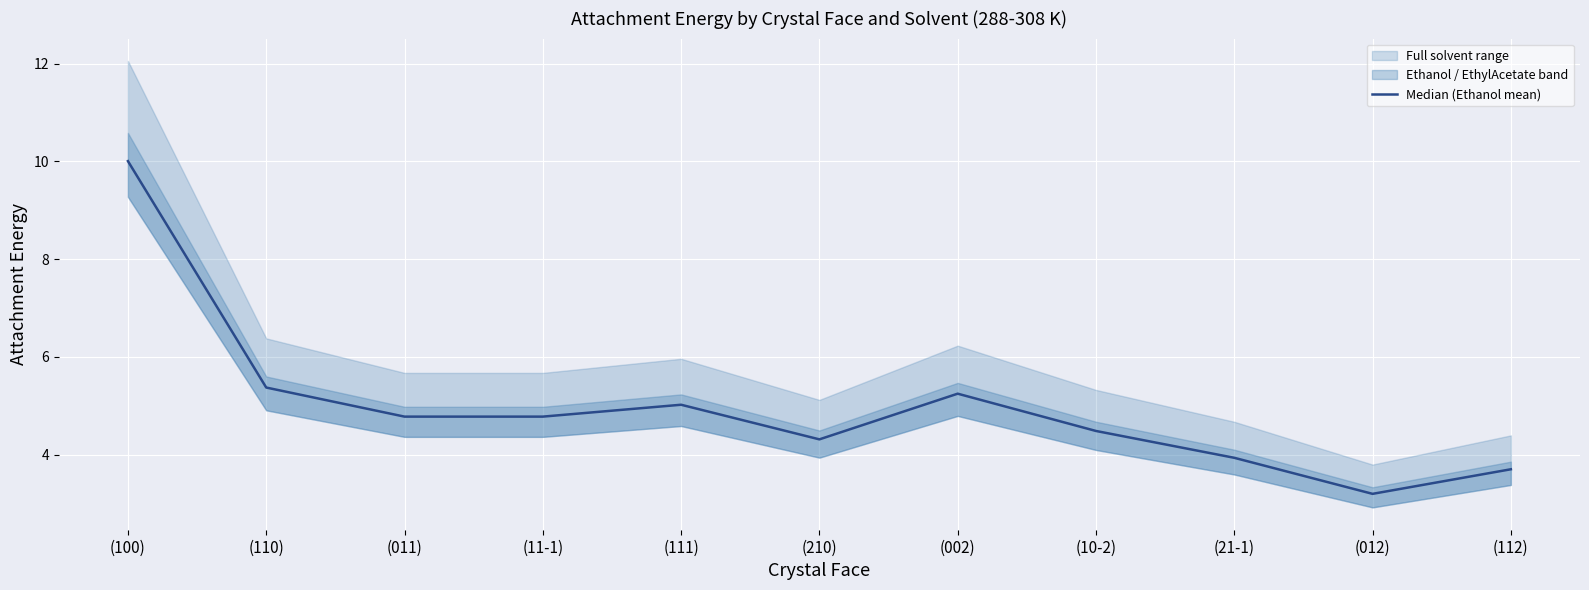

List the labels in order of value, smallest first.

(012), (112), (21-1), (210), (10-2), (011), (11-1), (111), (002), (110), (100)